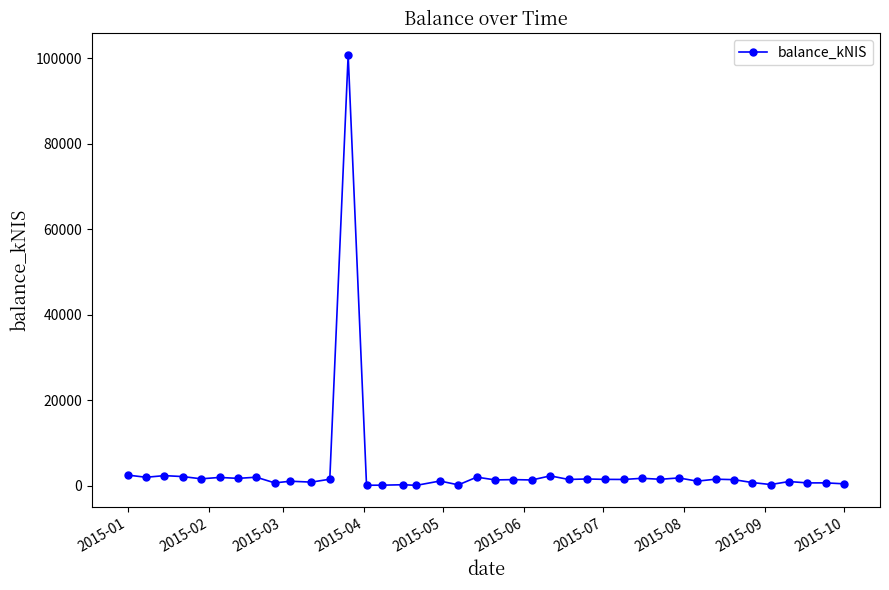

What is the greatest value displayed?

100792.4